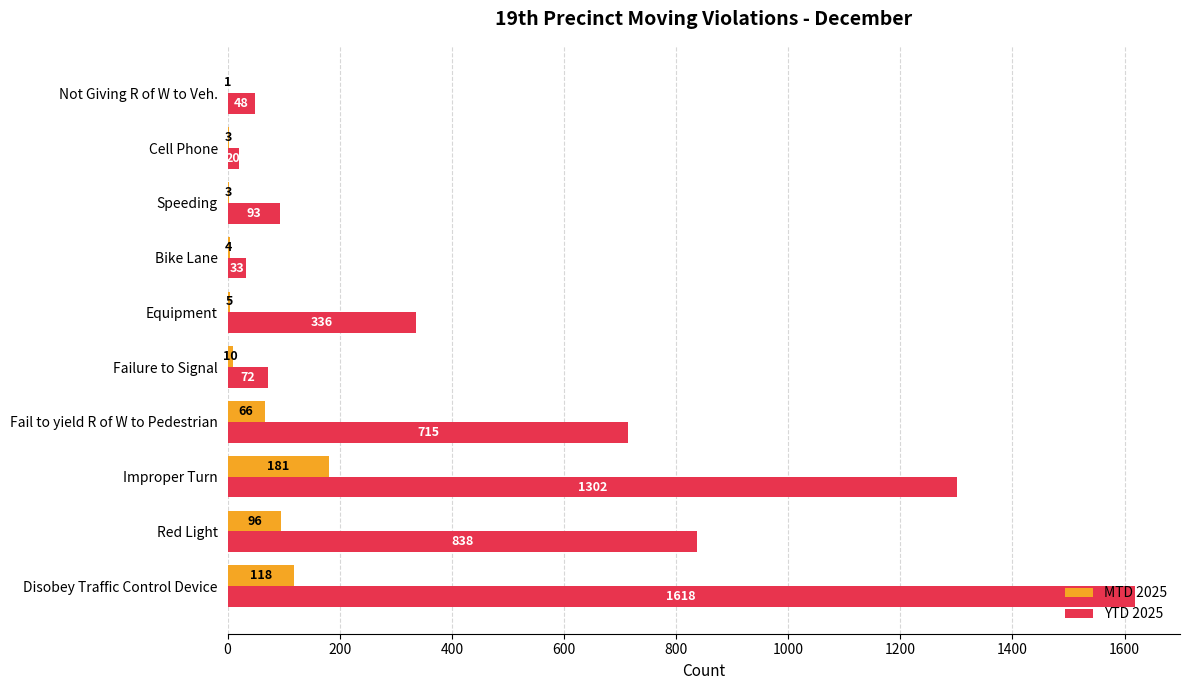

Count the number of categories in the chart.

10